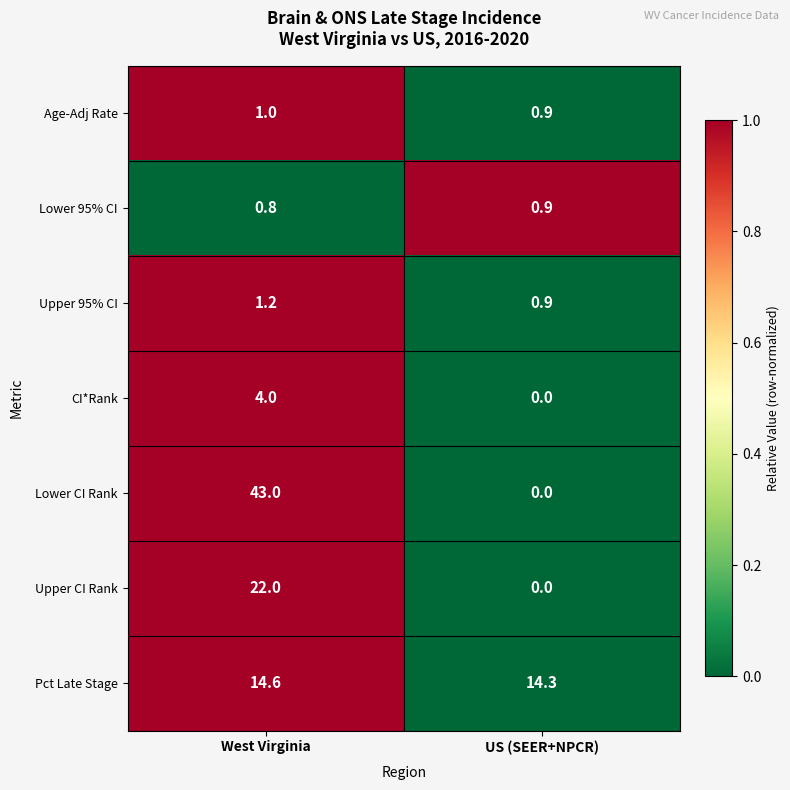

What is the sum of all Lower 95% CI values?

1.7